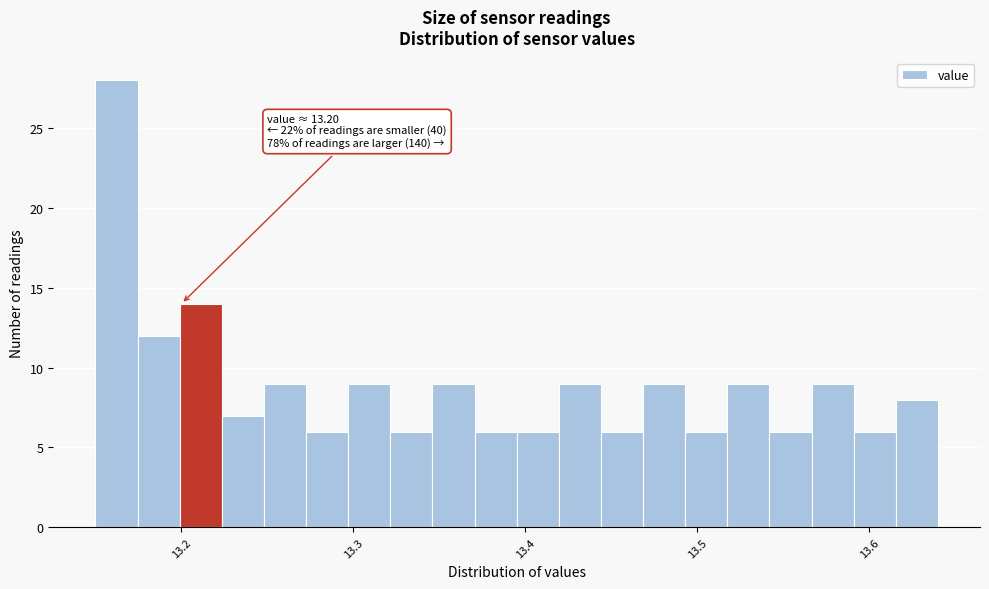

Read against the x-axis, roughly where is the centre of the tallest bar?

13.16